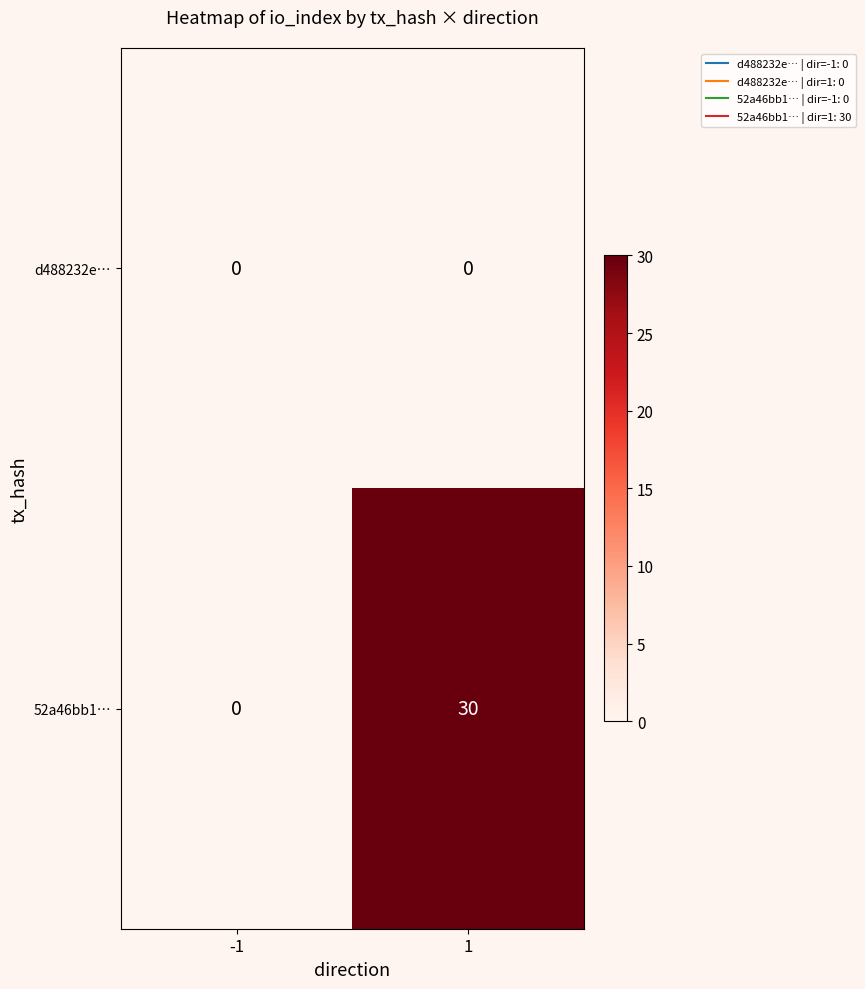

The d488232e… series shows 0 at -1. True or false?

True